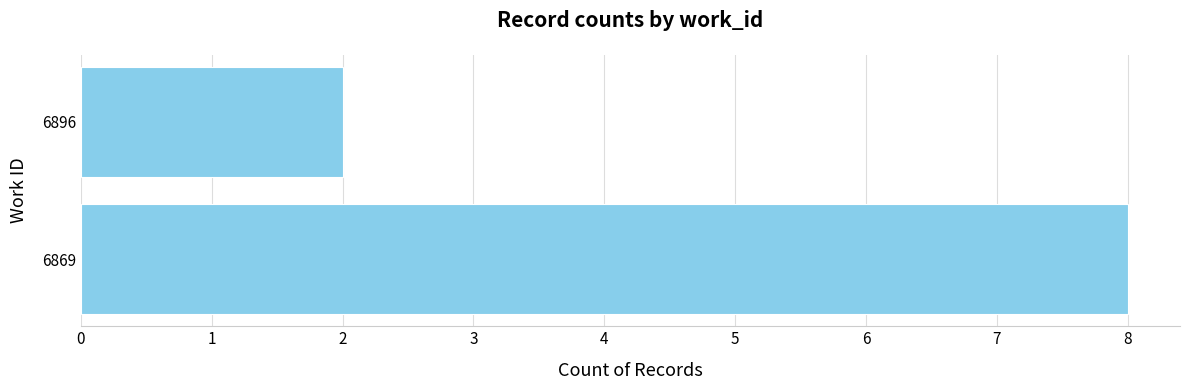

Which label corresponds to the smallest value in the chart?

6896